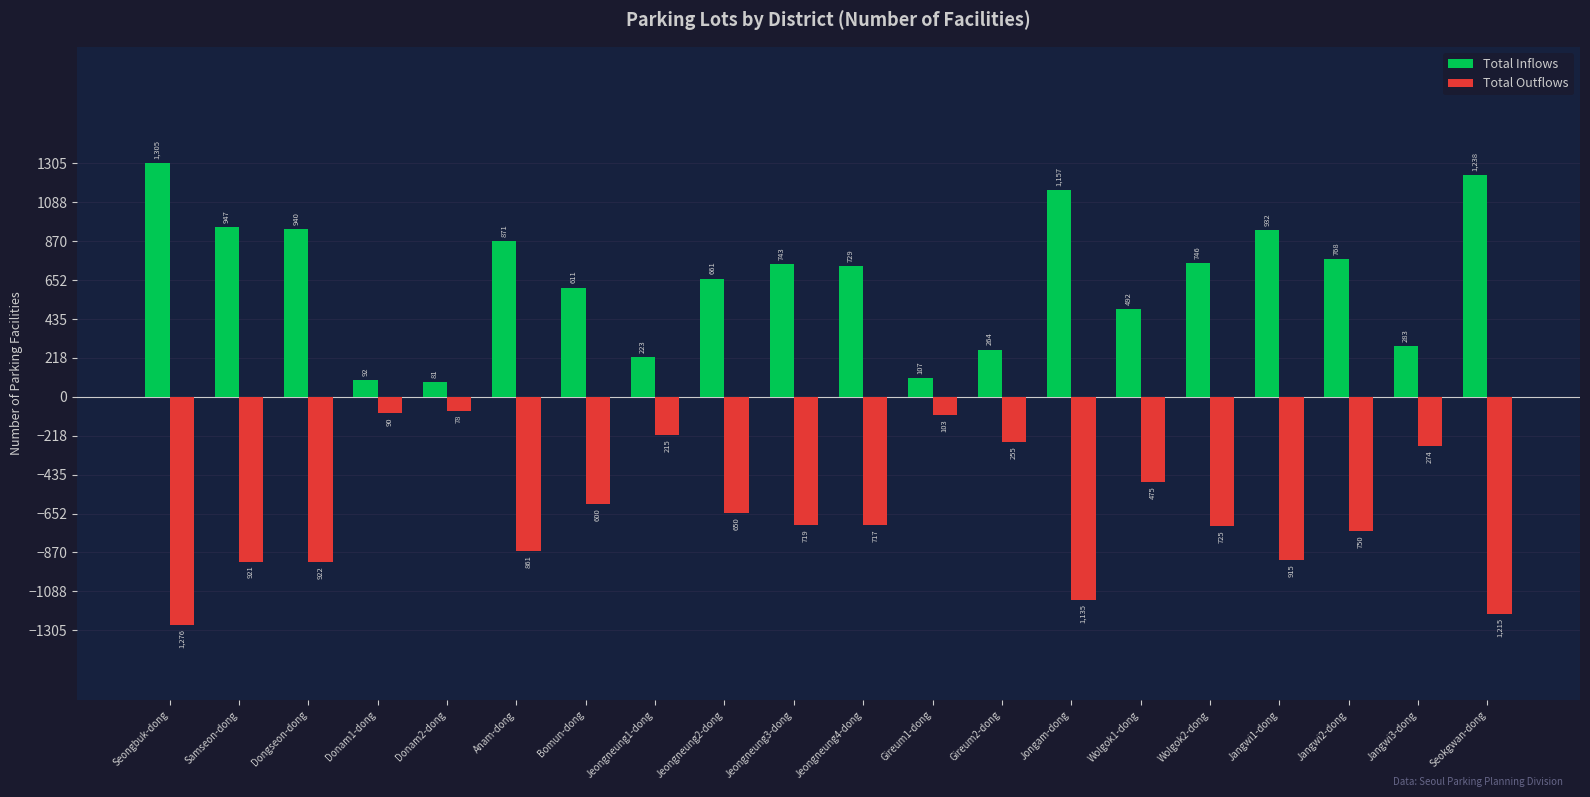

At which label is Total Outflows closest to -677?

Jeongneung2-dong